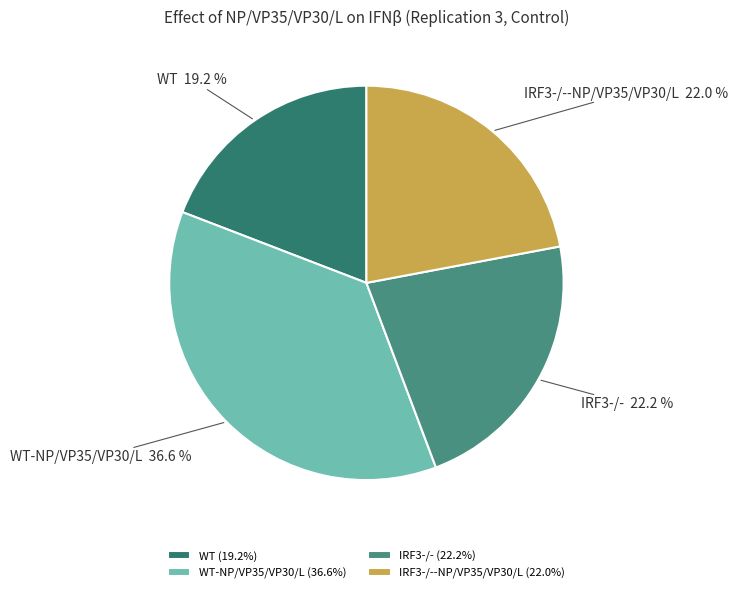

What is the total percentage of IRF3-/--NP/VP35/VP30/L and WT?

41.2%